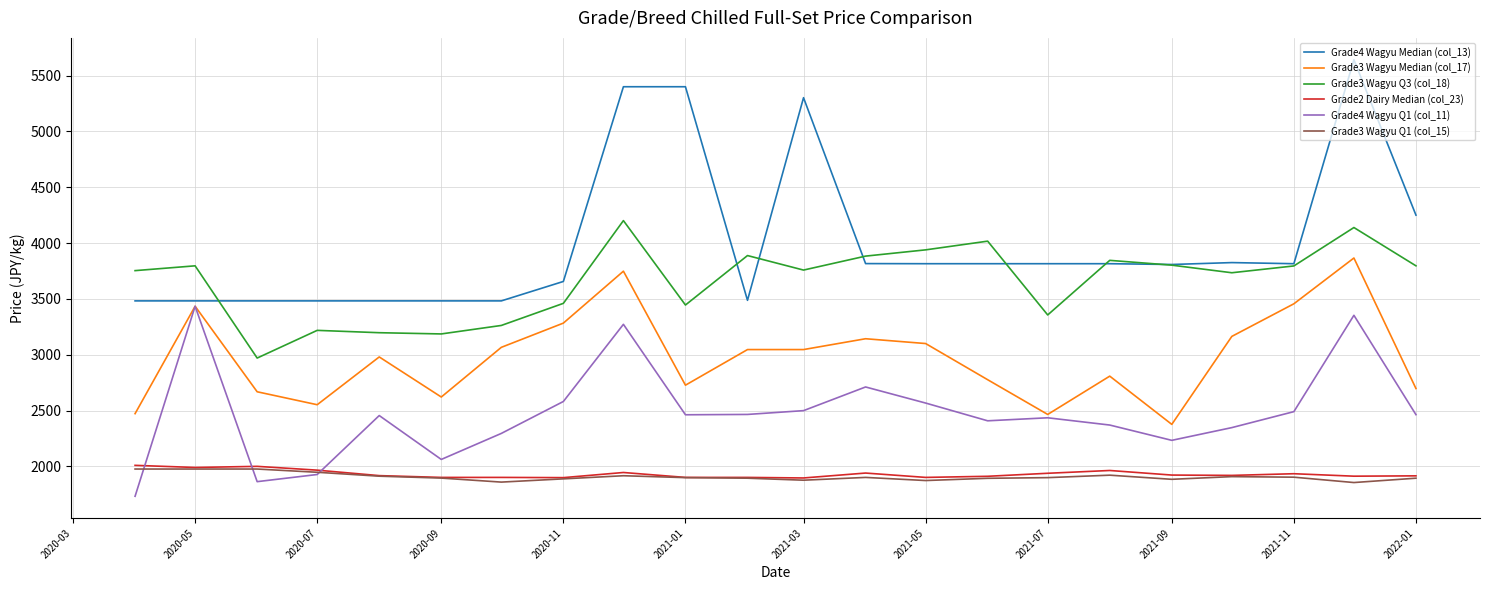

Which series has the largest range (max minus min)?

Grade4 Wagyu Median (col_13)